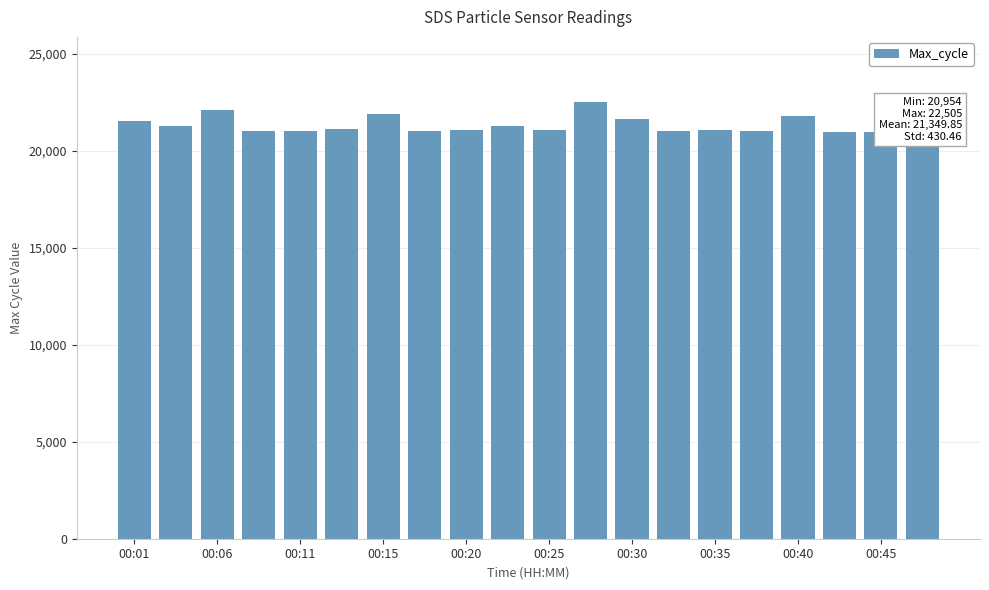

What is the value of the 5th bar from the left?

21053